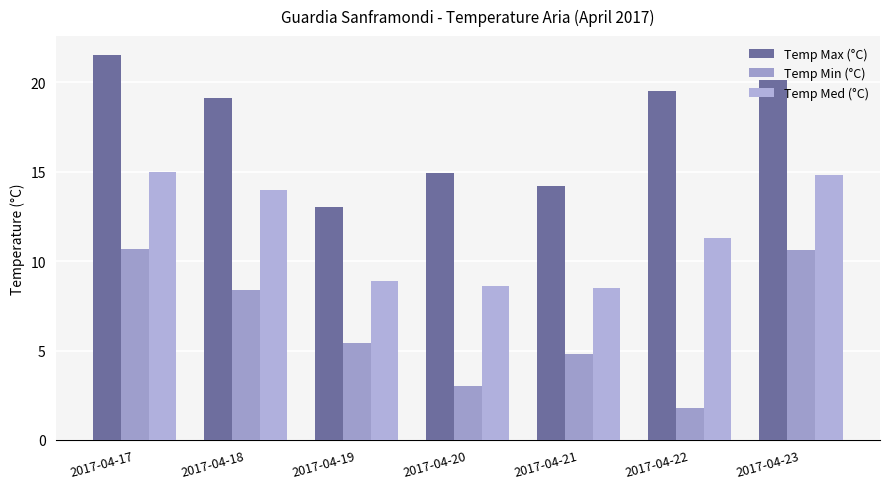

What are all the series names shown in the legend?

Temp Max (°C), Temp Min (°C), Temp Med (°C)